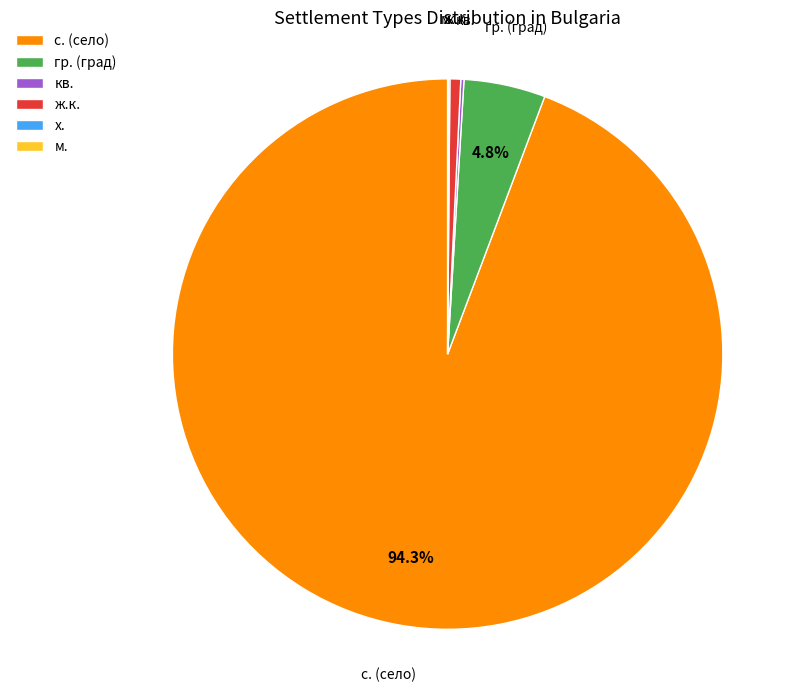

How much of the chart is everything except гр. (град)?

95.2%